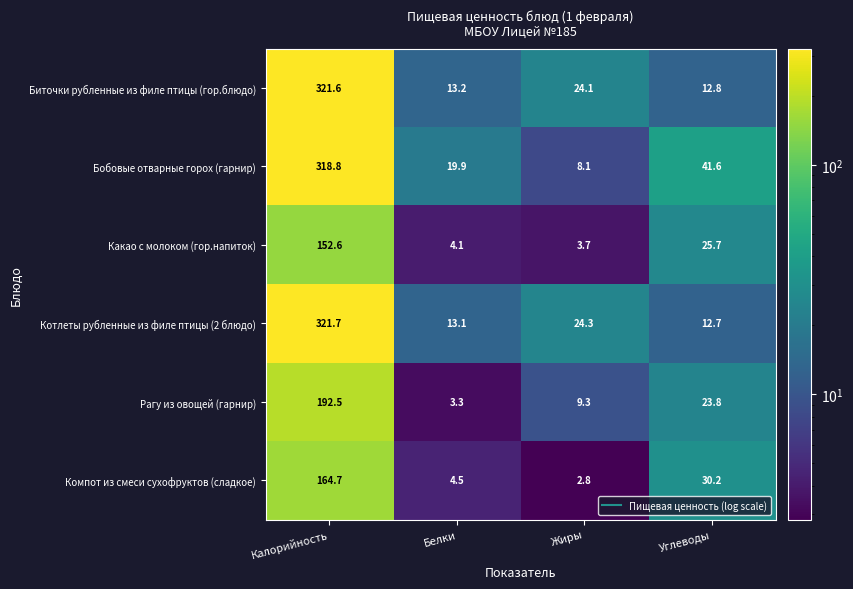

Reading left to right, what are all the values shown in this chart?

Биточки рубленные из филе птицы (гор.блюдо): 321.6	13.2	24.1	12.8
Бобовые отварные горох (гарнир): 318.8	19.9	8.1	41.6
Какао с молоком (гор.напиток): 152.6	4.1	3.7	25.7
Котлеты рубленные из филе птицы (2 блюдо): 321.7	13.1	24.3	12.7
Рагу из овощей (гарнир): 192.5	3.3	9.3	23.8
Компот из смеси сухофруктов (сладкое): 164.7	4.5	2.8	30.2